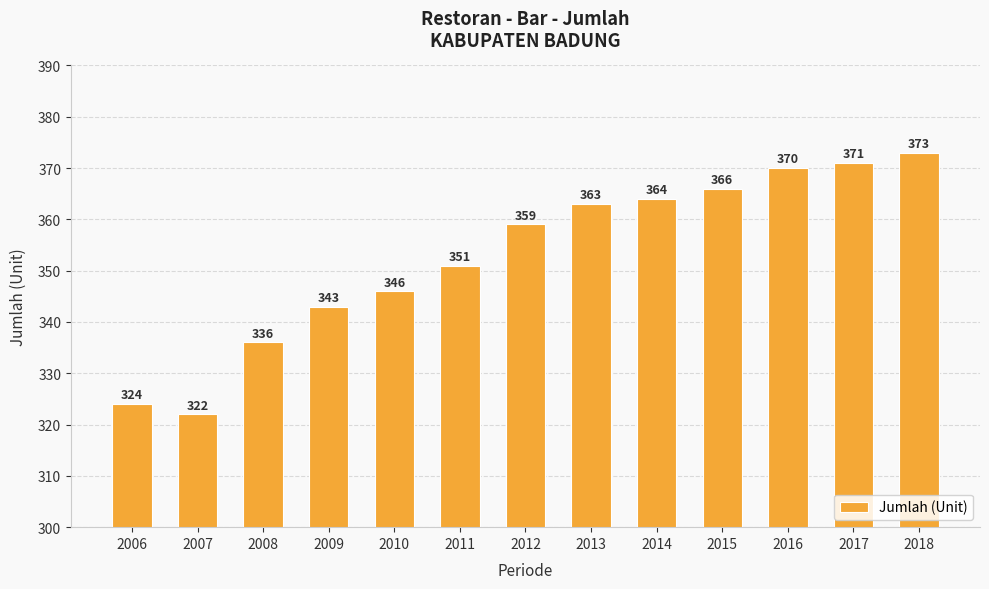

How many distinct data groups are displayed?

1